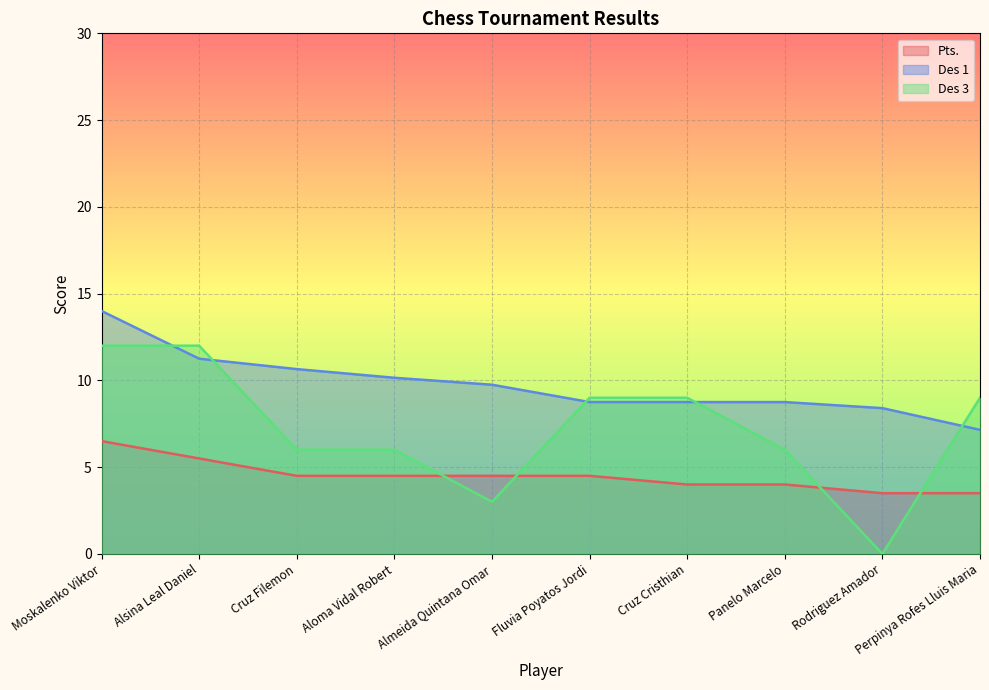

True or false: Des 1 and Pts. intersect in this chart.

False